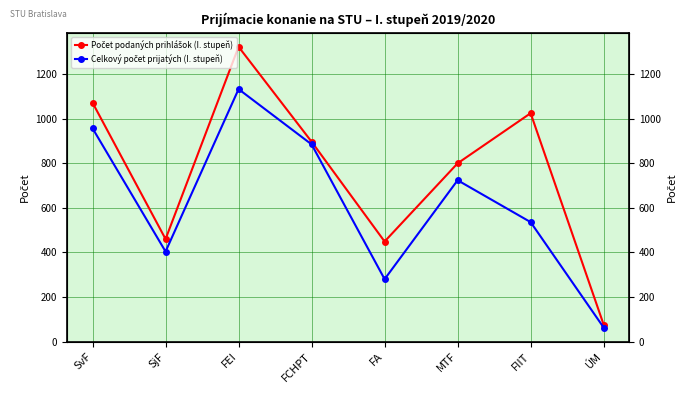

Where is the first local maximum for Počet podaných prihlášok (I. stupeň)?

FEI